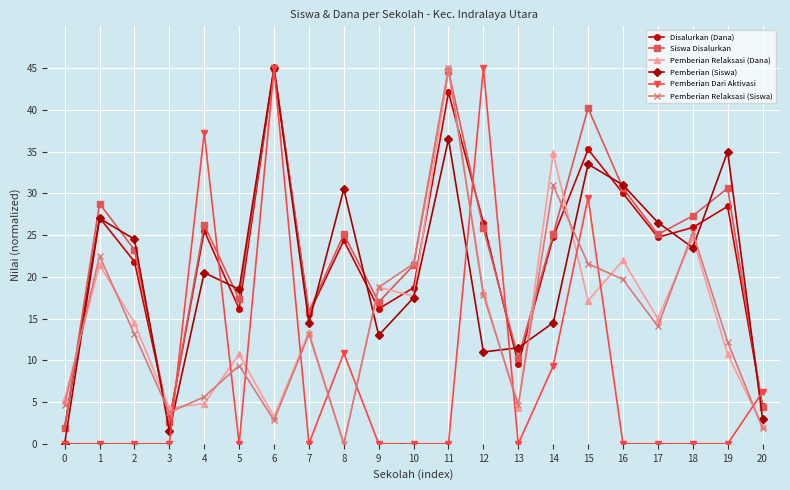

Which series has the largest total across all categories?

Siswa Disalurkan